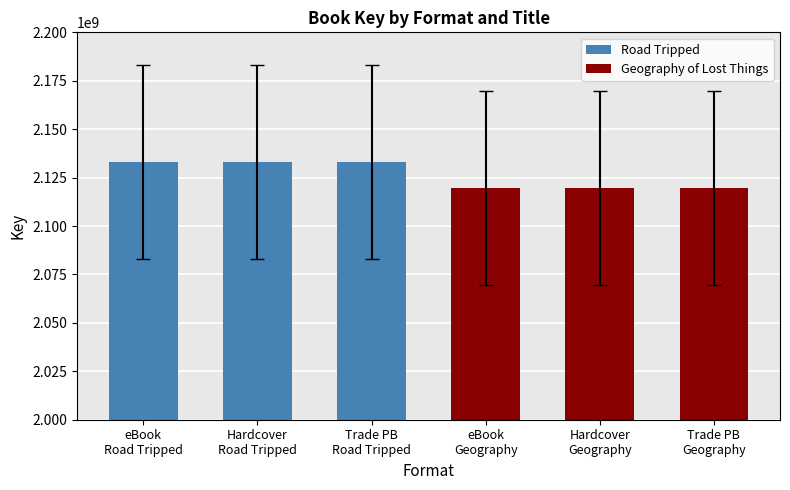

Reading left to right, extract all data points from this chart.

eBook
Road Tripped=2133193540	Hardcover
Road Tripped=2133193540	Trade PB
Road Tripped=2133193540	eBook
Geography=2119763914	Hardcover
Geography=2119763914	Trade PB
Geography=2119763914